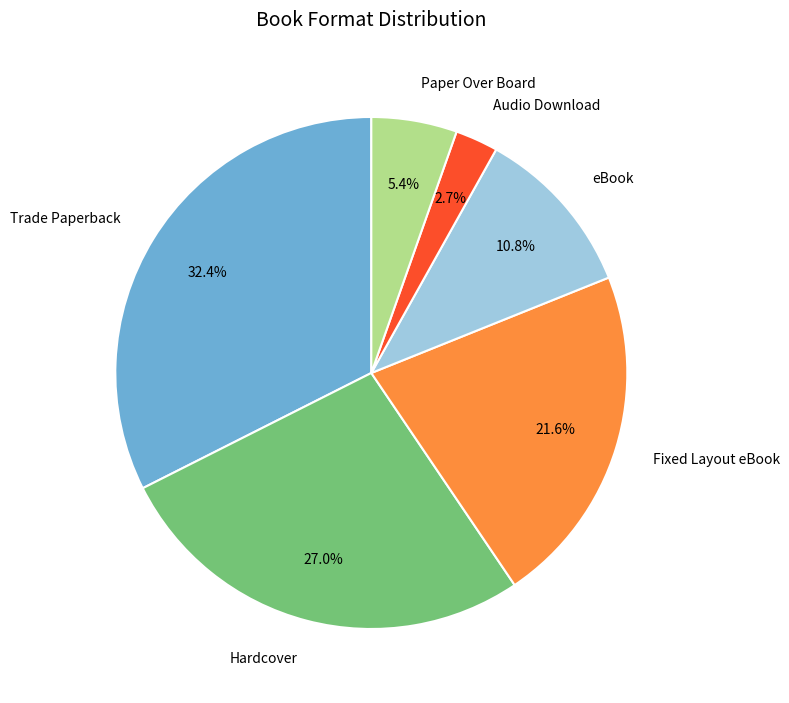

Count the number of slices in the pie.

6